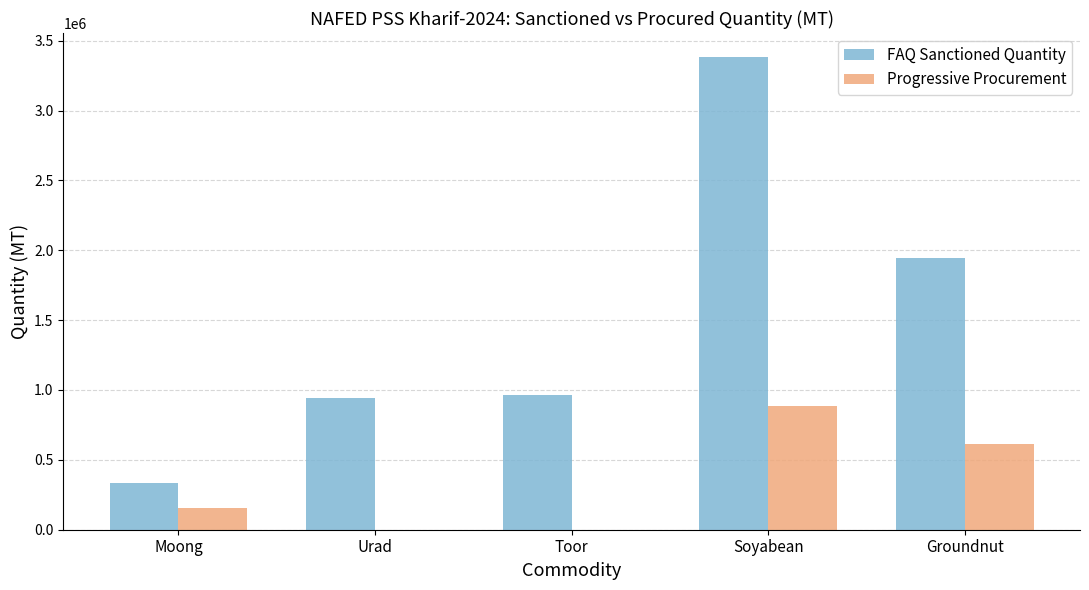

What is the highest value of the FAQ Sanctioned Quantity series?

3385628.0